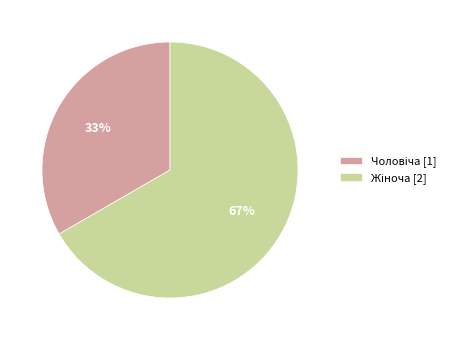

Count the number of slices in the pie.

2